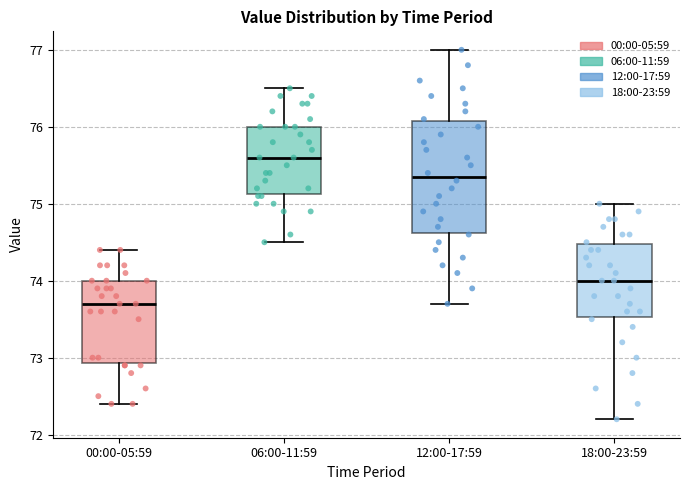

Reading left to right, transcribe this box plot: for each box, give where its median line is, the range the box spans, and where its two whiskers end, as read against the y-axis. The values are not printed on the chart, so give them approximately, as read against the axis.

00:00-05:59: median 73.7, box 72.9 to 74.0, whiskers 72.4 to 74.4
06:00-11:59: median 75.6, box 75.1 to 76.0, whiskers 74.5 to 76.5
12:00-17:59: median 75.4, box 74.6 to 76.1, whiskers 73.7 to 77.0
18:00-23:59: median 74.0, box 73.5 to 74.5, whiskers 72.2 to 75.0